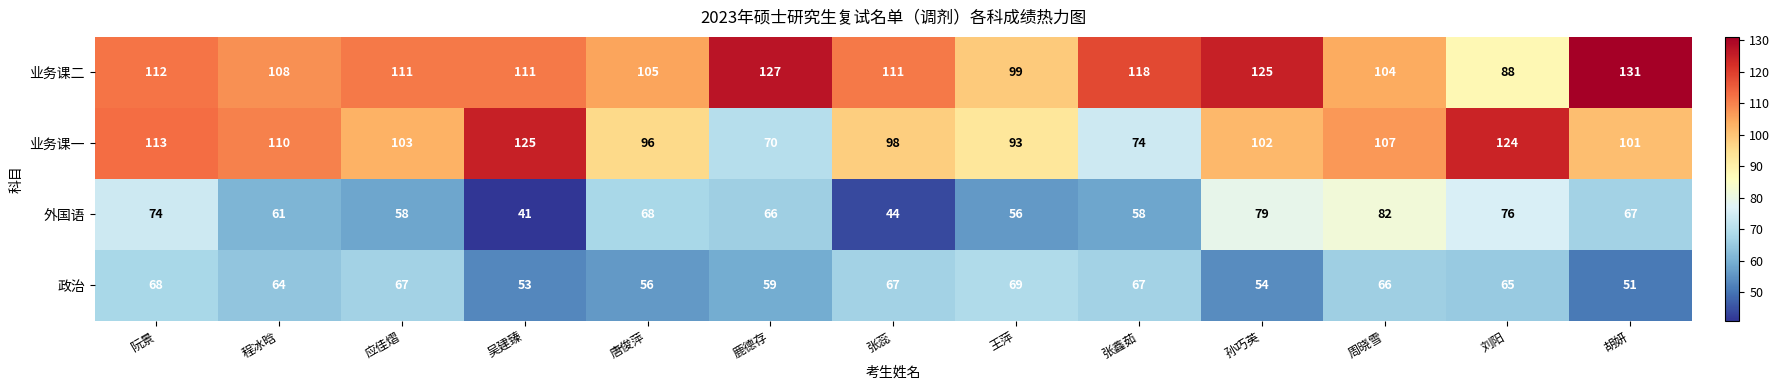

What is the minimum value for 业务课一?

70